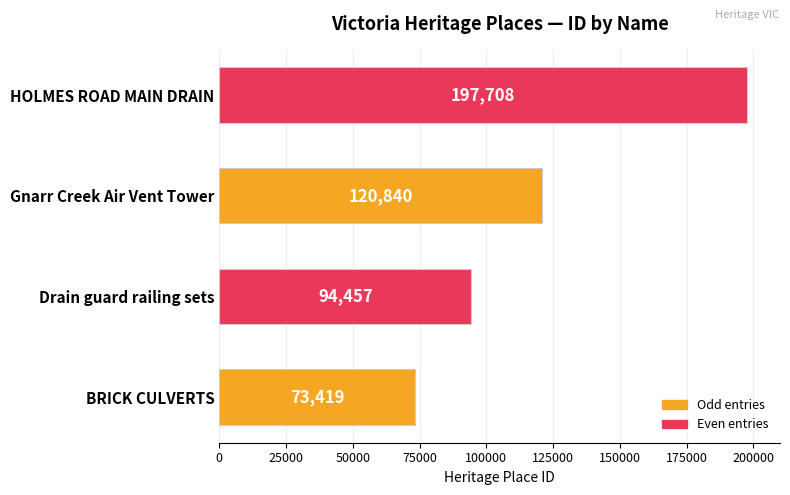

Count the values in the range 94457 to 197708.

3